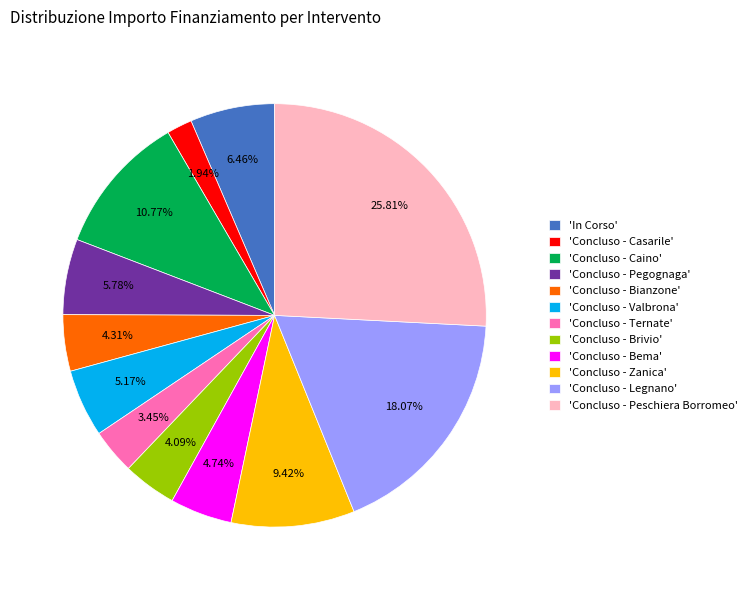

Count the number of slices in the pie.

12